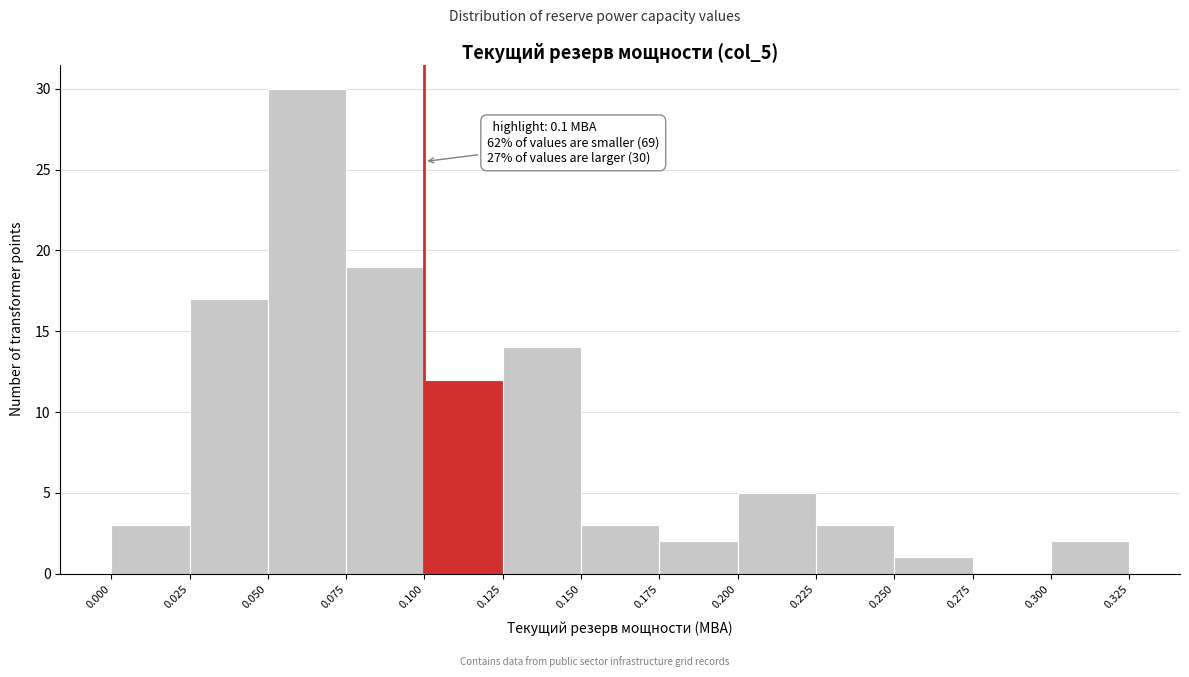

Which range on the x-axis has the tallest bar?

0.050 to 0.075